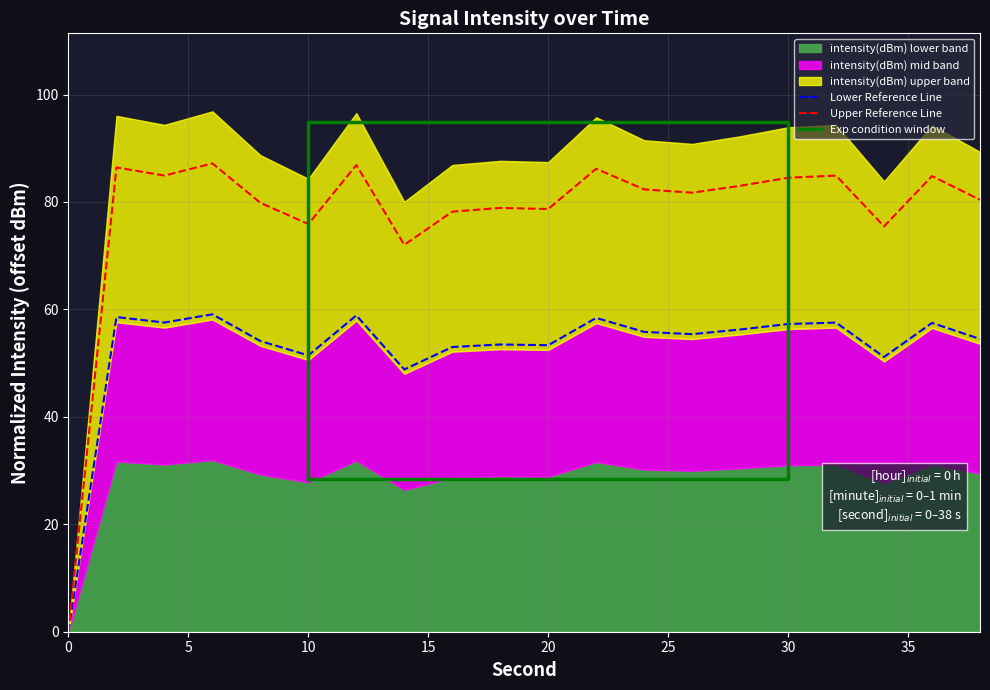

The value of Upper Reference Line at 0 is 0.0. True or false?

True